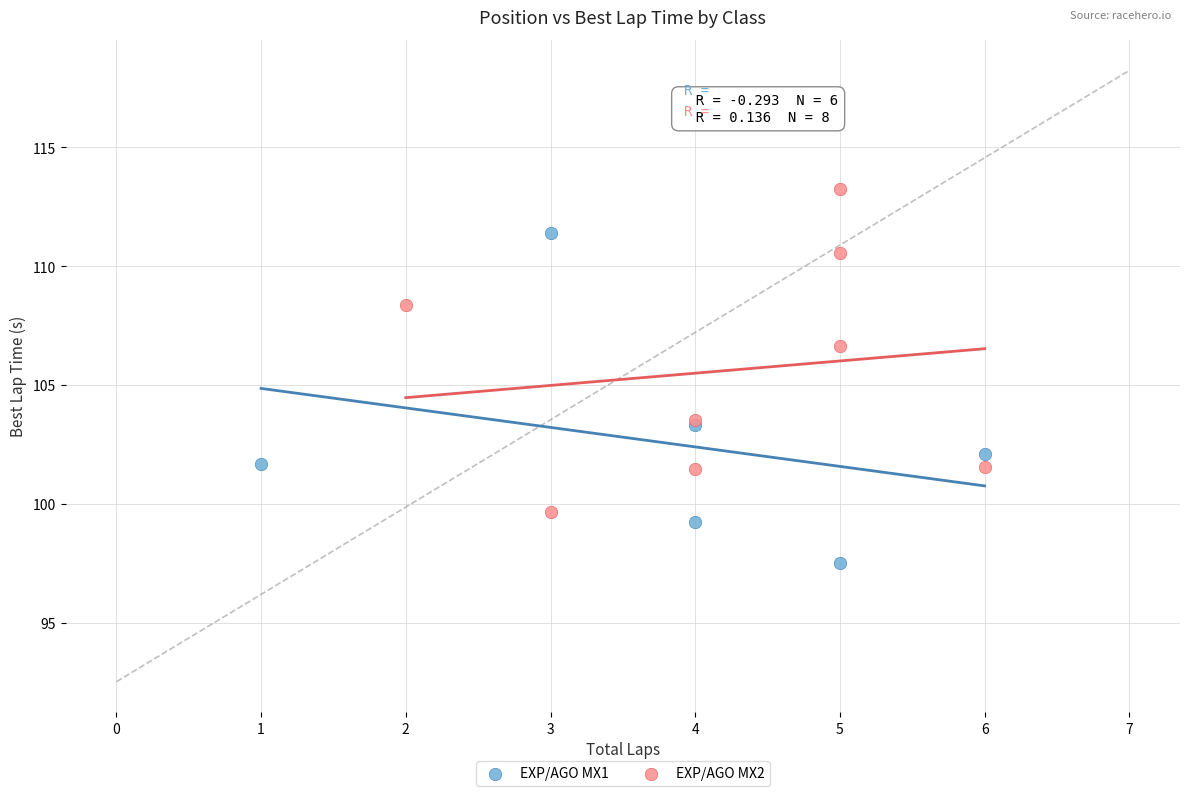

Which series contains the lowest Y value?

EXP/AGO MX1